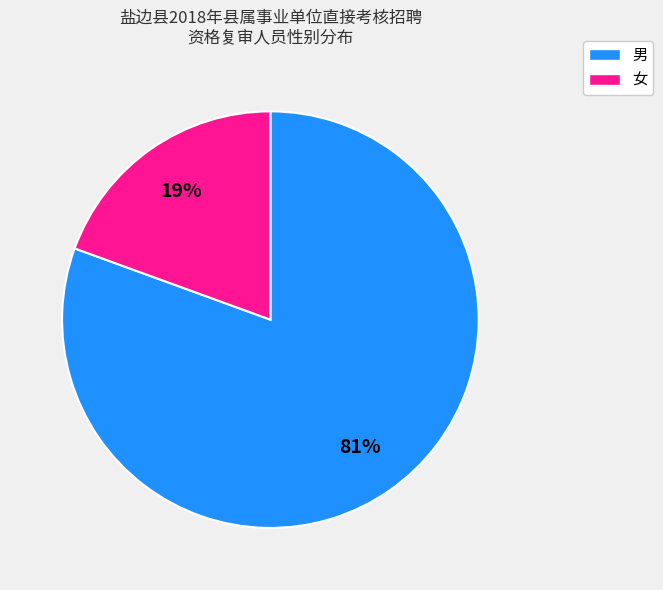

Rank the categories by value from highest to lowest.

男, 女